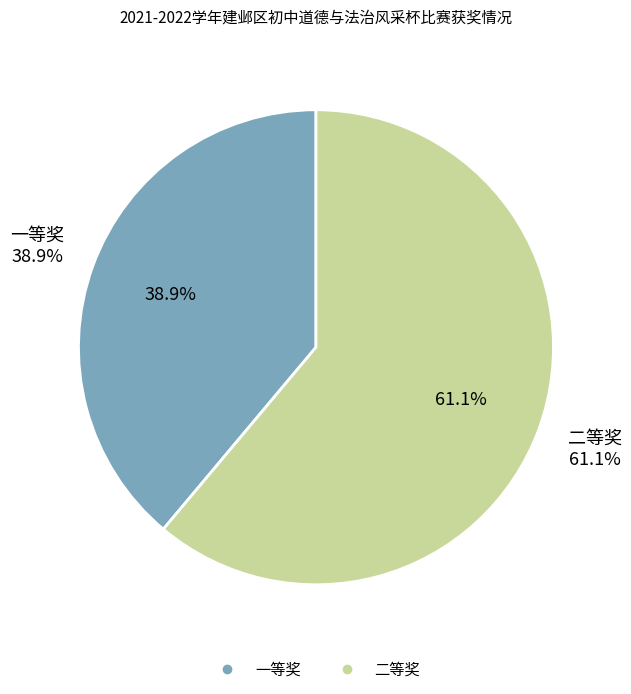

To the nearest percent, what percentage of the pie is 二等奖?

61%